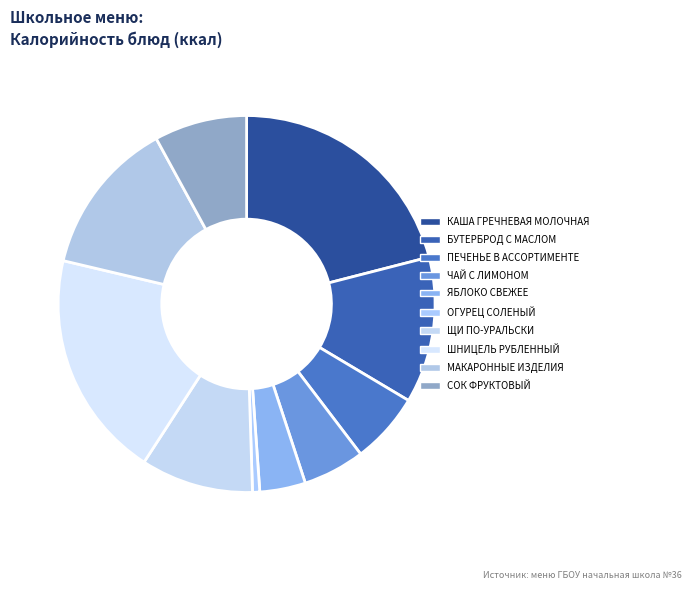

To the nearest percent, what is the average slice percentage?

10%